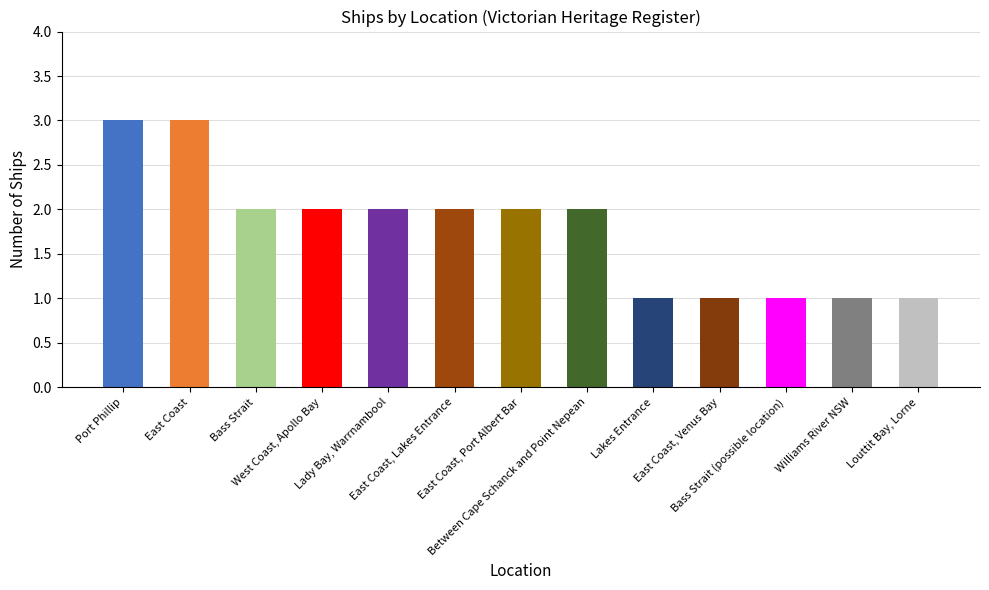

Reading right to left, what are all the values shown in this chart?

Louttit Bay, Lorne=1	Williams River NSW=1	Bass Strait (possible location)=1	East Coast, Venus Bay=1	Lakes Entrance=1	Between Cape Schanck and Point Nepean=2	East Coast, Port Albert Bar=2	East Coast, Lakes Entrance=2	Lady Bay, Warrnambool=2	West Coast, Apollo Bay=2	Bass Strait=2	East Coast=3	Port Phillip=3